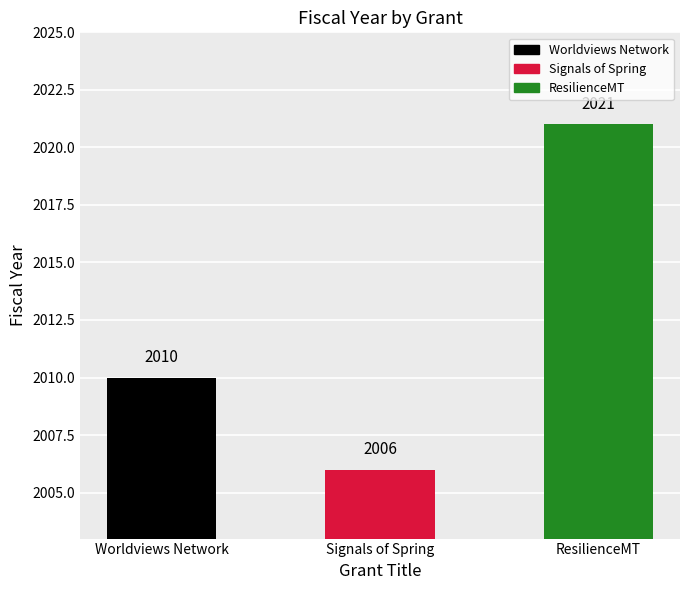

What is the value of the 1st bar from the left?

2010